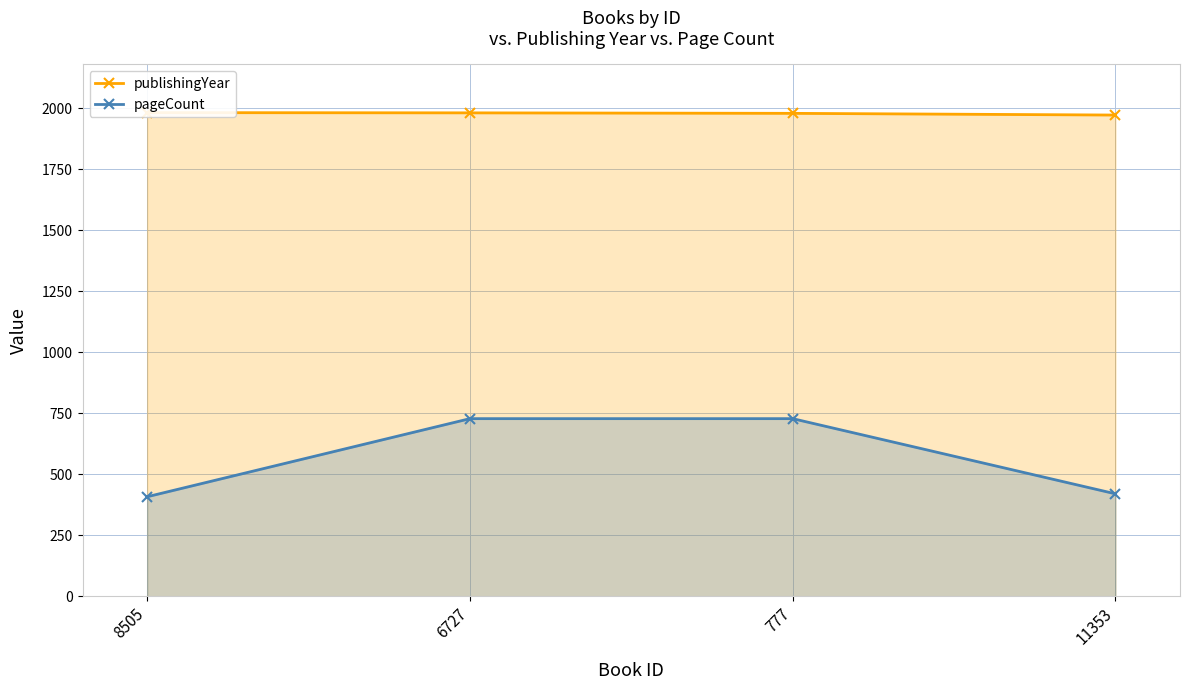

What is the difference between the pageCount values at 11353 and 6727?

308